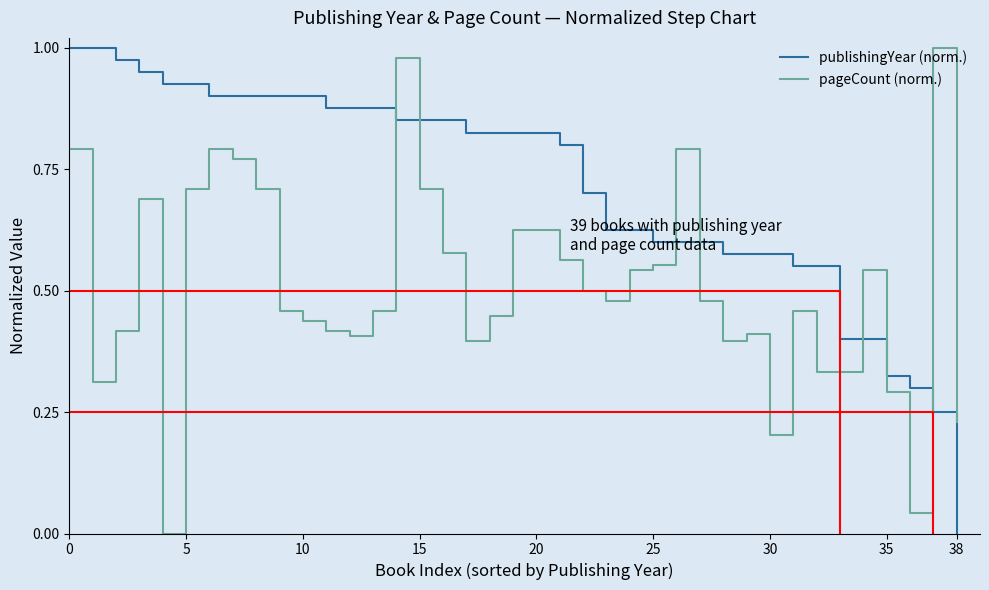

What are all the series names shown in the legend?

publishingYear (norm.), pageCount (norm.)